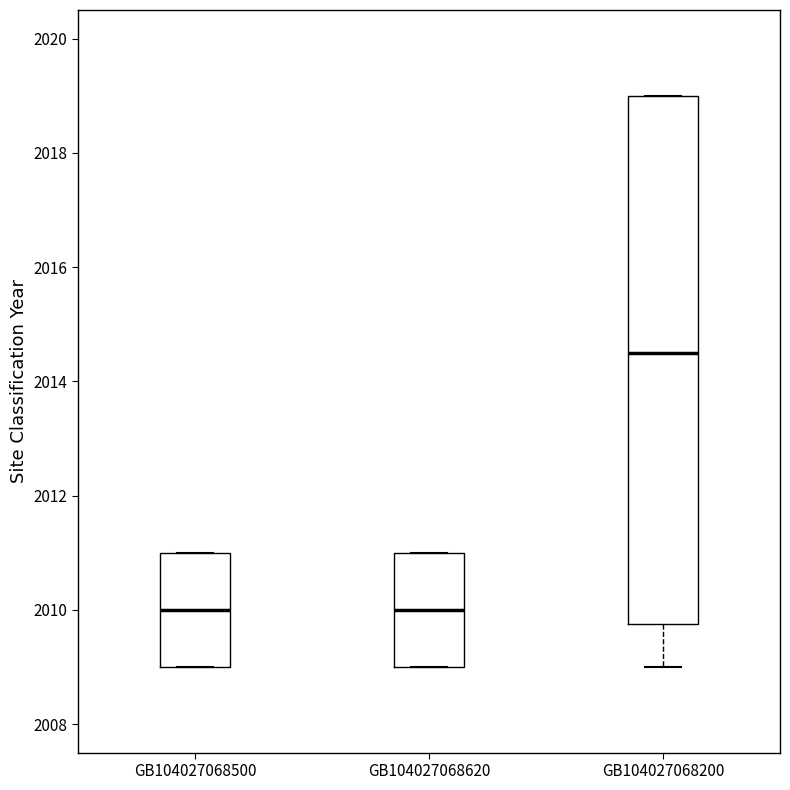

Which box's median line is the highest?

GB104027068200